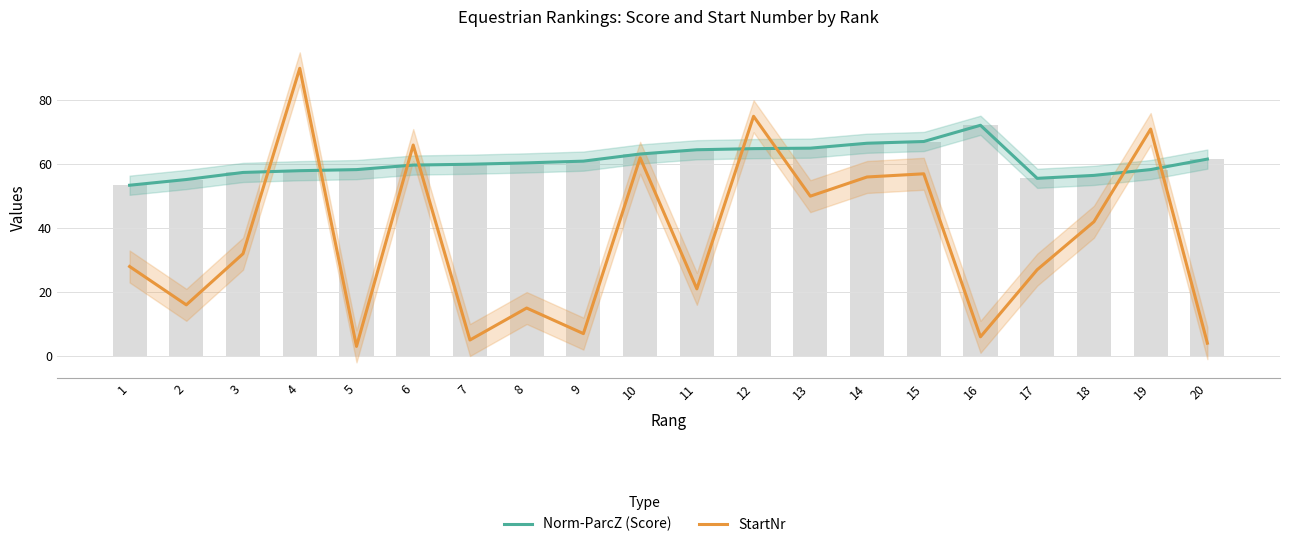

Which series changed the most between 7 and 16?

Norm-ParcZ (Score)